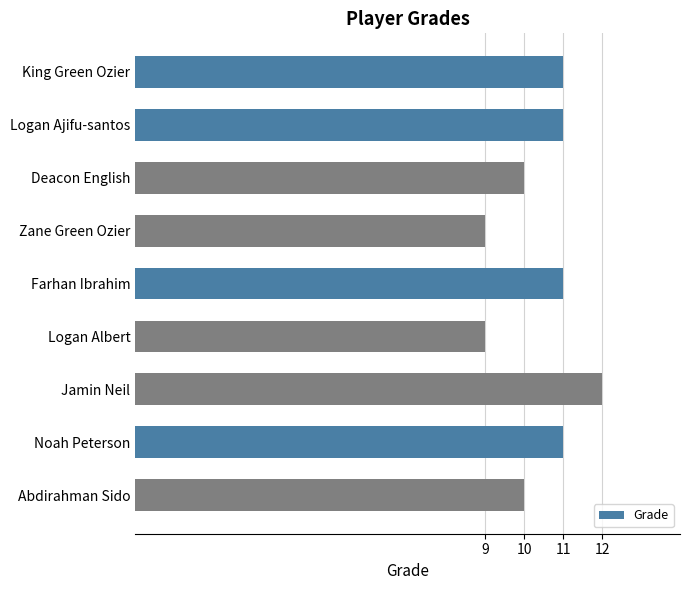

Reading top to bottom, extract all data points from this chart.

11	11	10	9	11	9	12	11	10